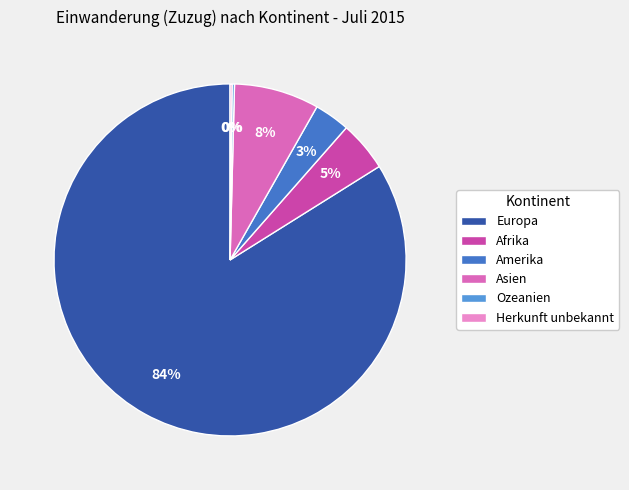

To the nearest percent, what is the difference between the largest and smallest slice percentages?

84%